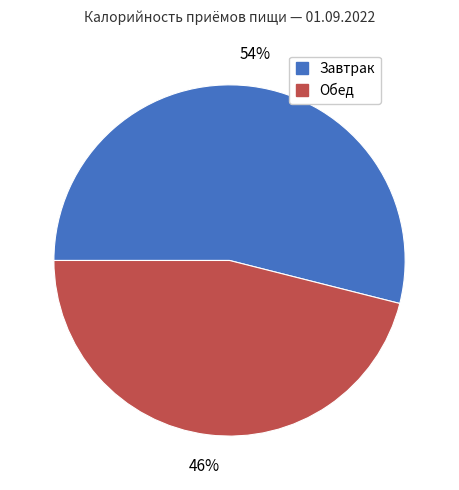

Which has a higher value, Обед or Завтрак?

Завтрак